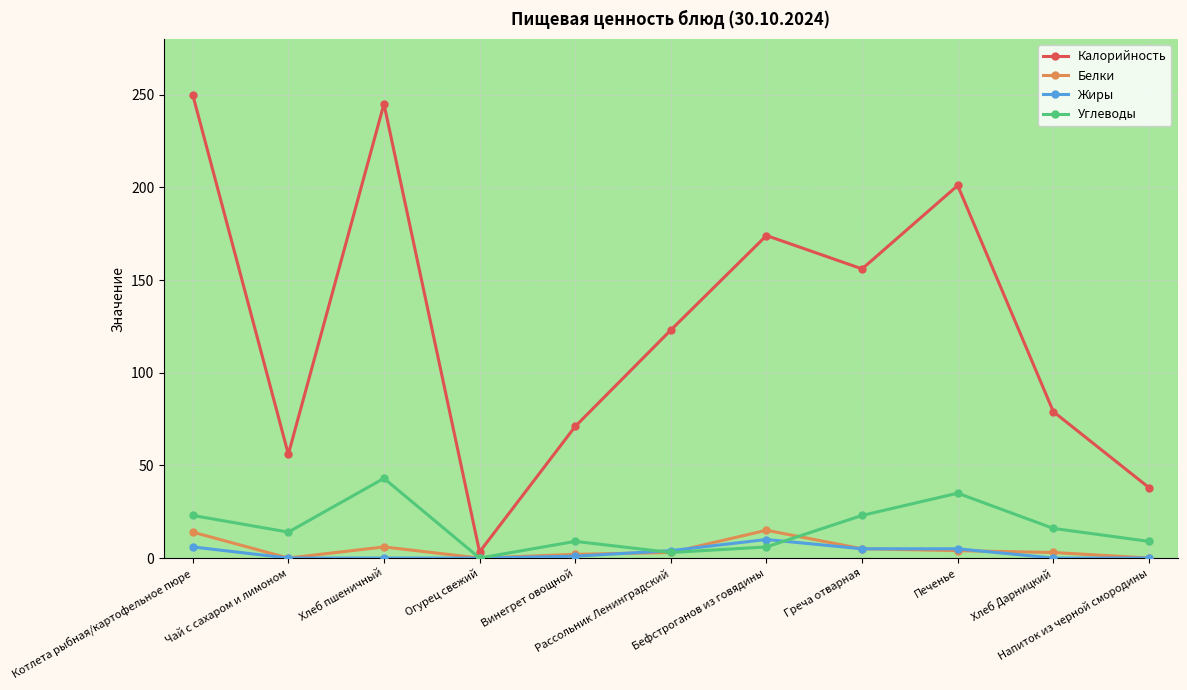

Is it true that Углеводы equals 23.0 at Греча отварная?

True